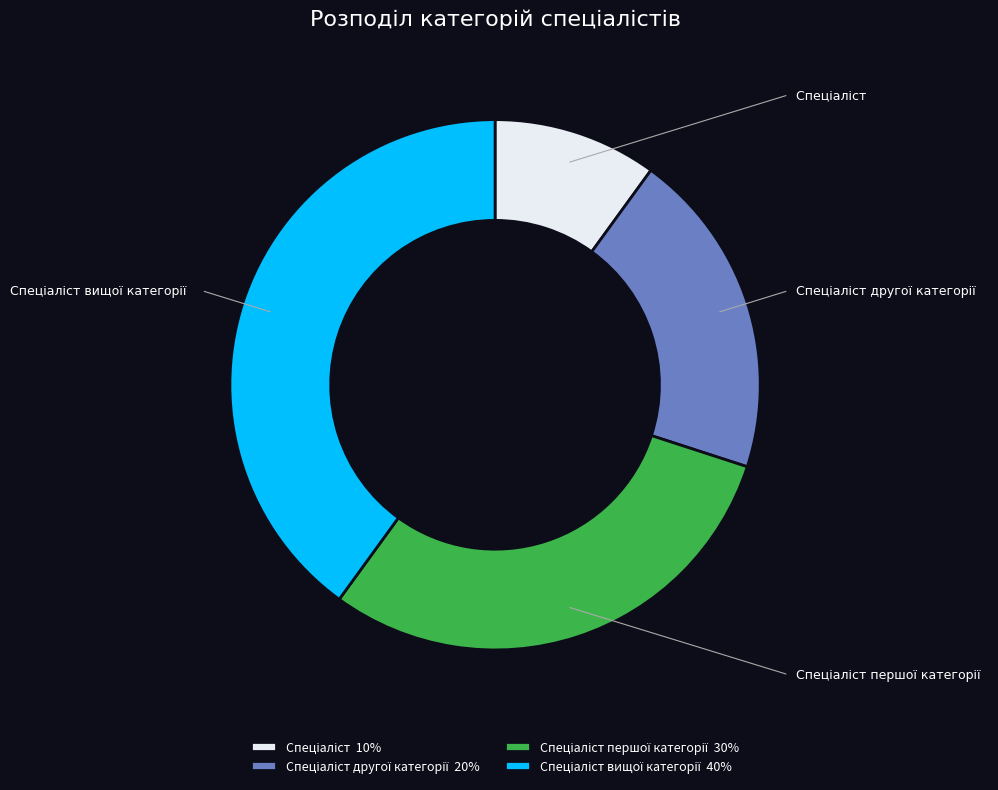

How many slices are in this pie chart?

4